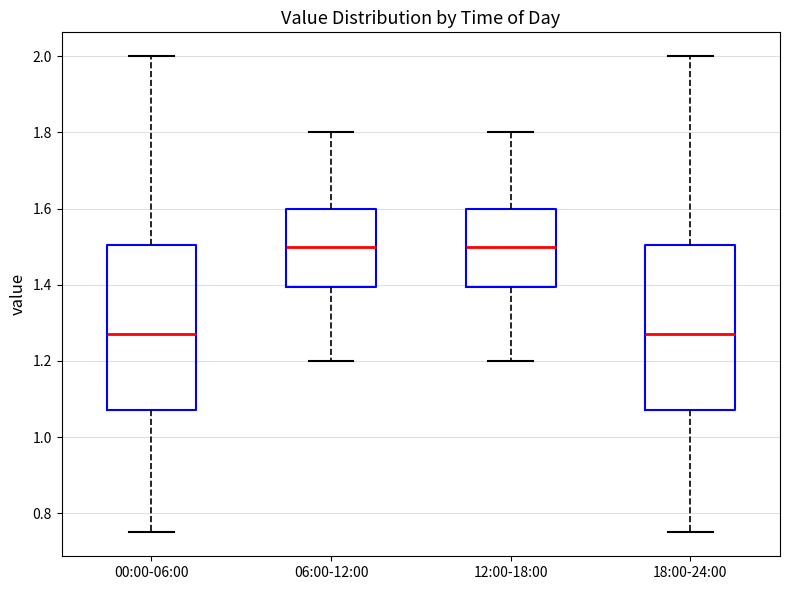

Reading left to right, read every box against the y-axis: the position of its median line, the range the box covers, and the ends of its whiskers. The values are not printed on the chart, so give them approximately, as read against the axis.

00:00-06:00: median 1.28, box 1.08 to 1.50, whiskers 0.76 to 2.00
06:00-12:00: median 1.50, box 1.40 to 1.60, whiskers 1.20 to 1.80
12:00-18:00: median 1.50, box 1.40 to 1.60, whiskers 1.20 to 1.80
18:00-24:00: median 1.28, box 1.08 to 1.50, whiskers 0.76 to 2.00